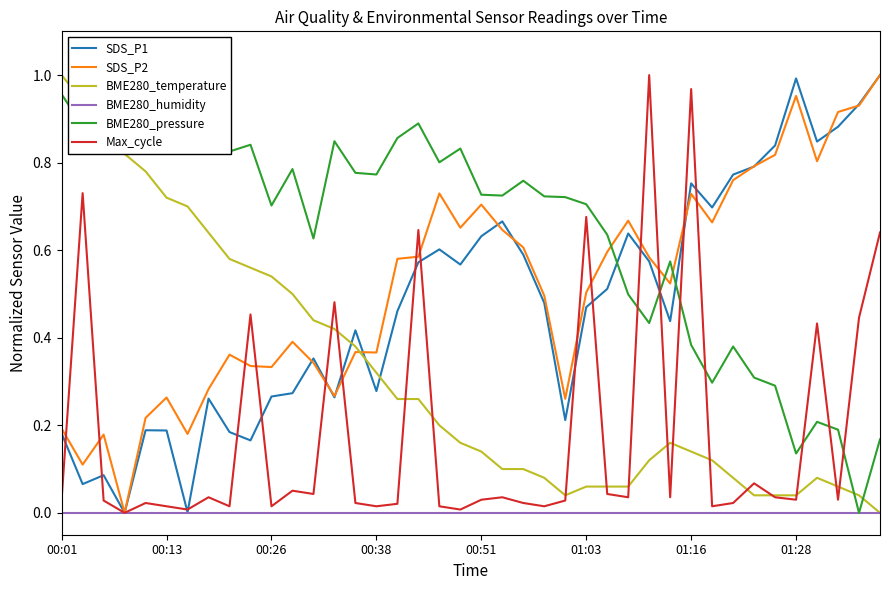

List the series in order of their peak value, highest first.

SDS_P1, SDS_P2, BME280_temperature, BME280_pressure, Max_cycle, BME280_humidity